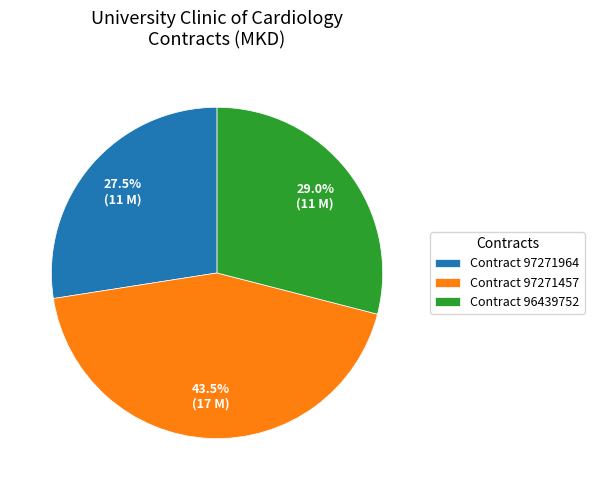

Combined, do Contract 96439752 and Contract 97271457 account for over 50%?

Yes